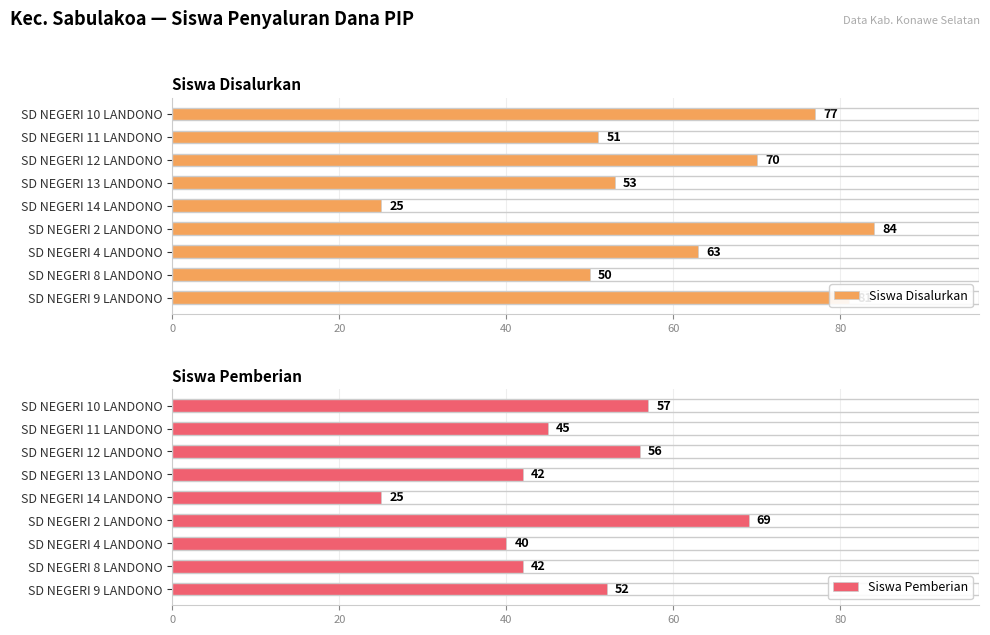

What is the minimum value shown in the chart?

25